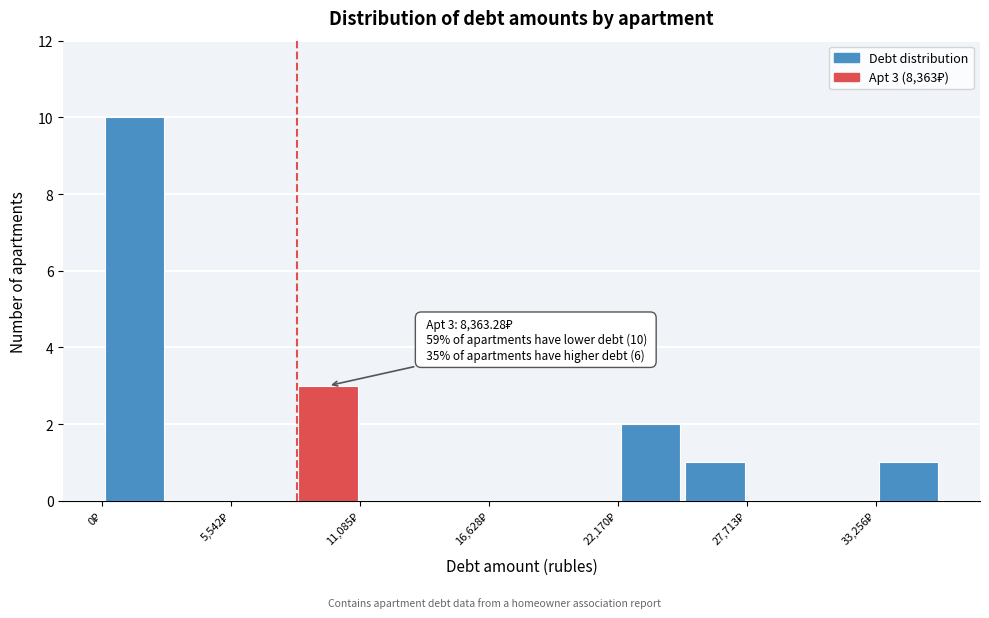

Around what value on the x-axis is the tallest bar? Give the approximate position of its centre, as read against the axis.

1000